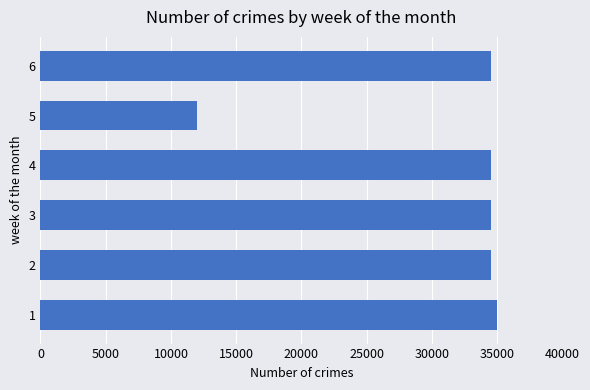

What is the minimum value shown in the chart?

12000